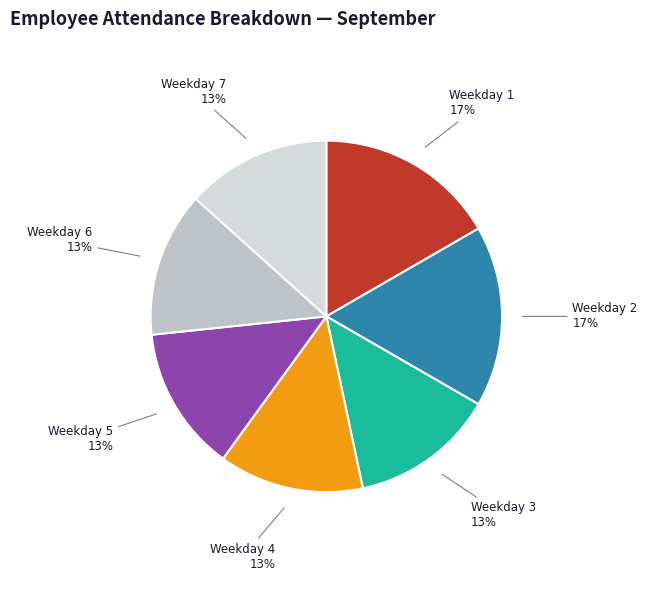

What is the ratio of the value at Weekday 2 to the value at Weekday 7?

1.3